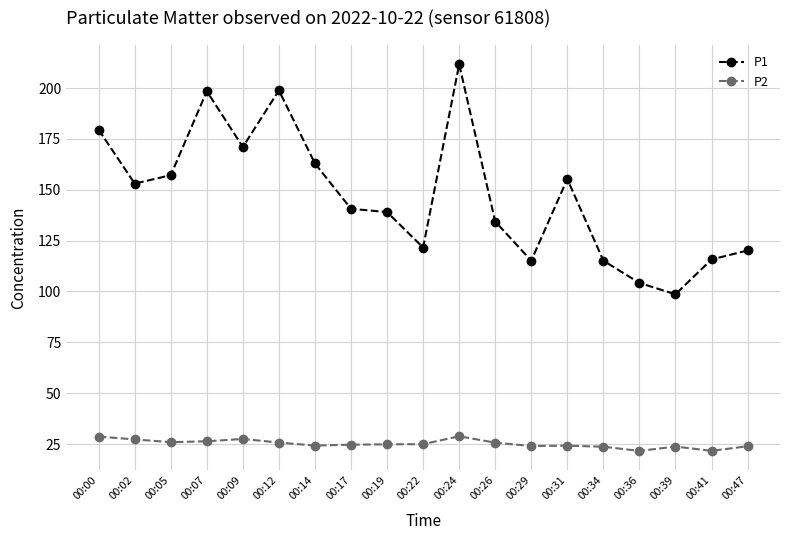

True or false: P2 has more than 2 points higher than both neighbors.

True